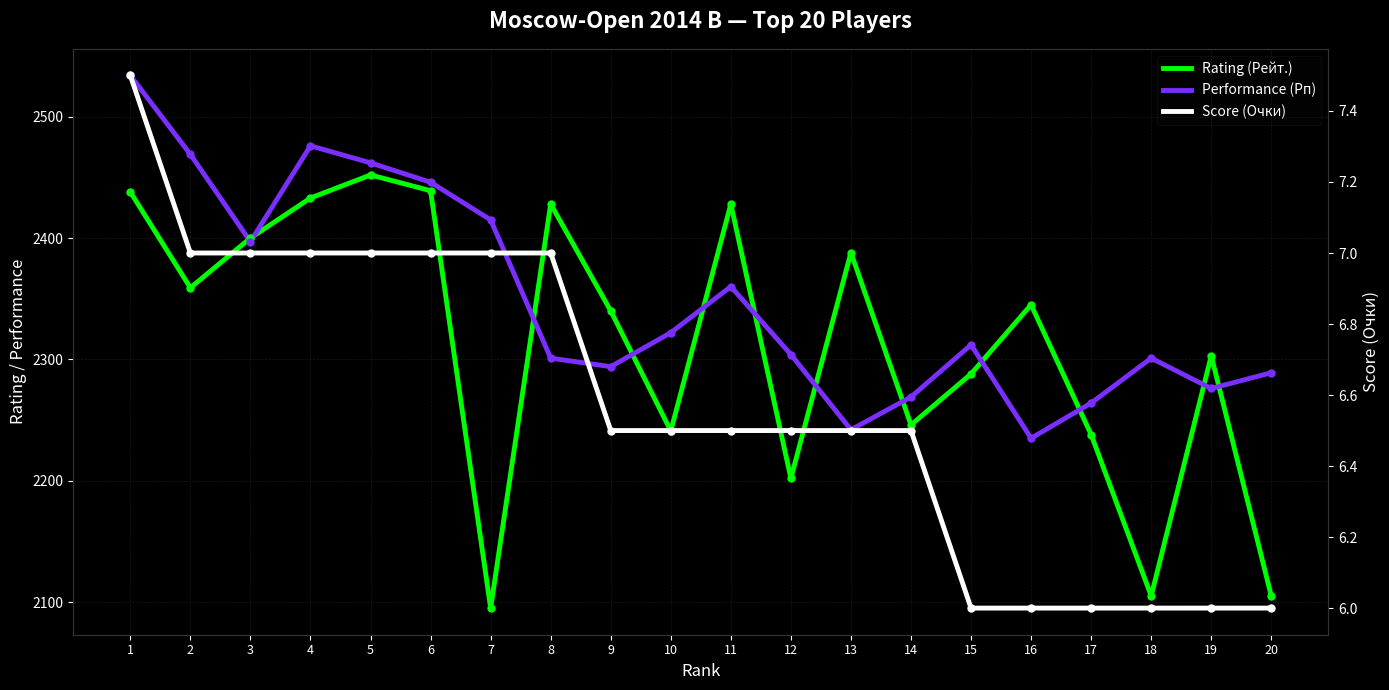

What is the average value of the Performance (Рп) series?

2348.4